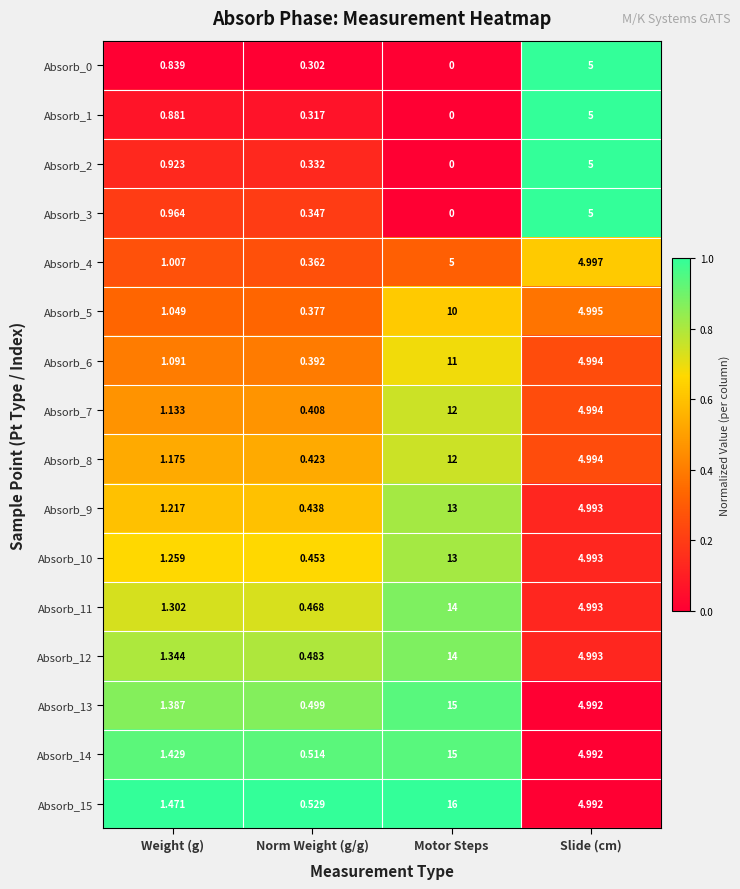

Count the number of categories in the chart.

4